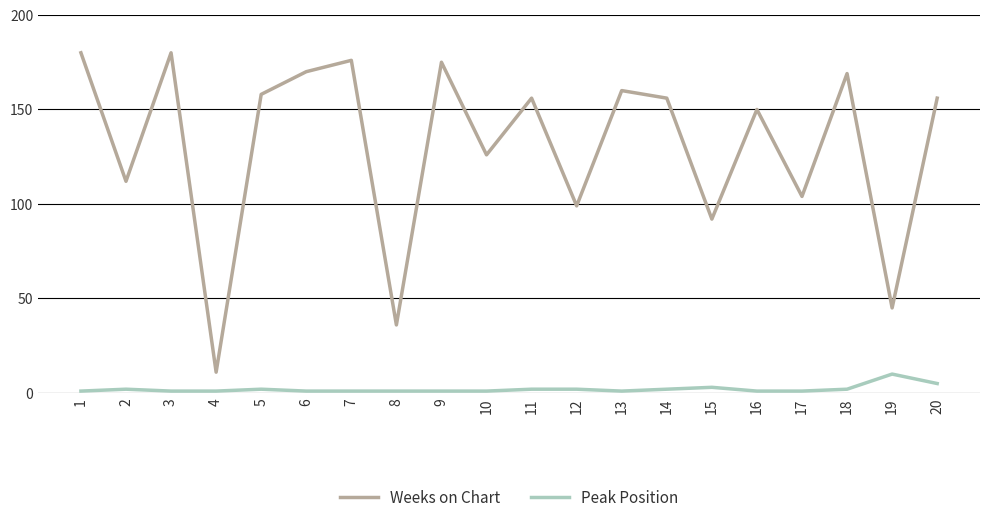

Which series has the widest spread of values?

Weeks on Chart